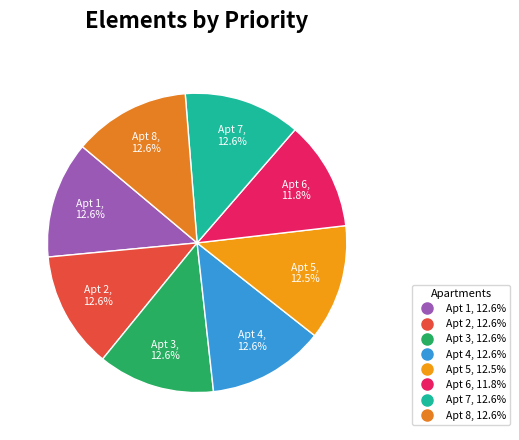

To the nearest percent, what is the difference between the largest and smallest slice percentages?

1%